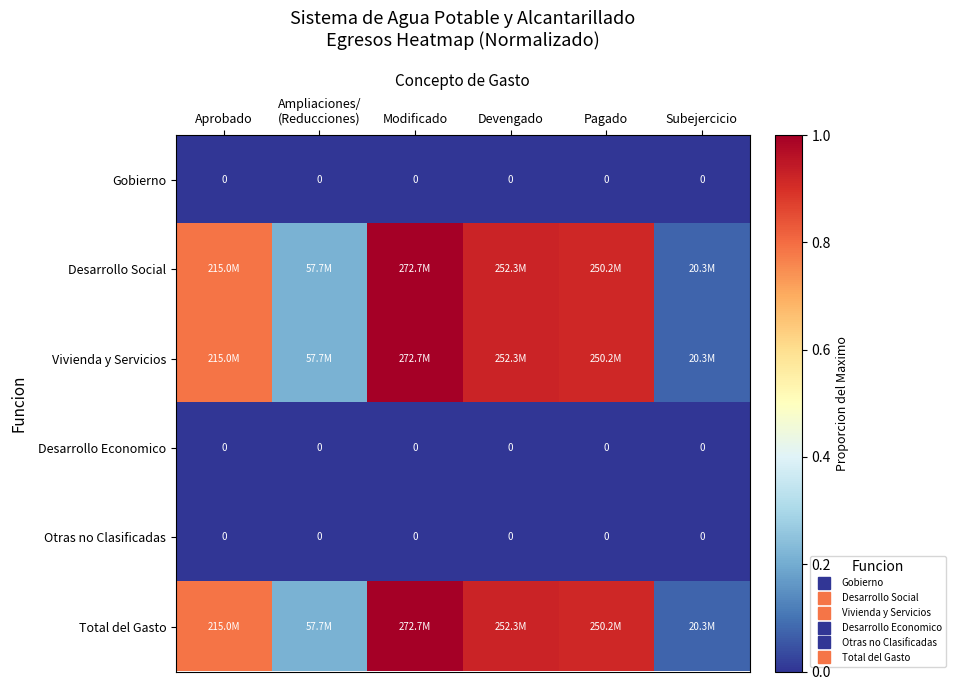

What is the total value across all series at Subejercicio?

0.2